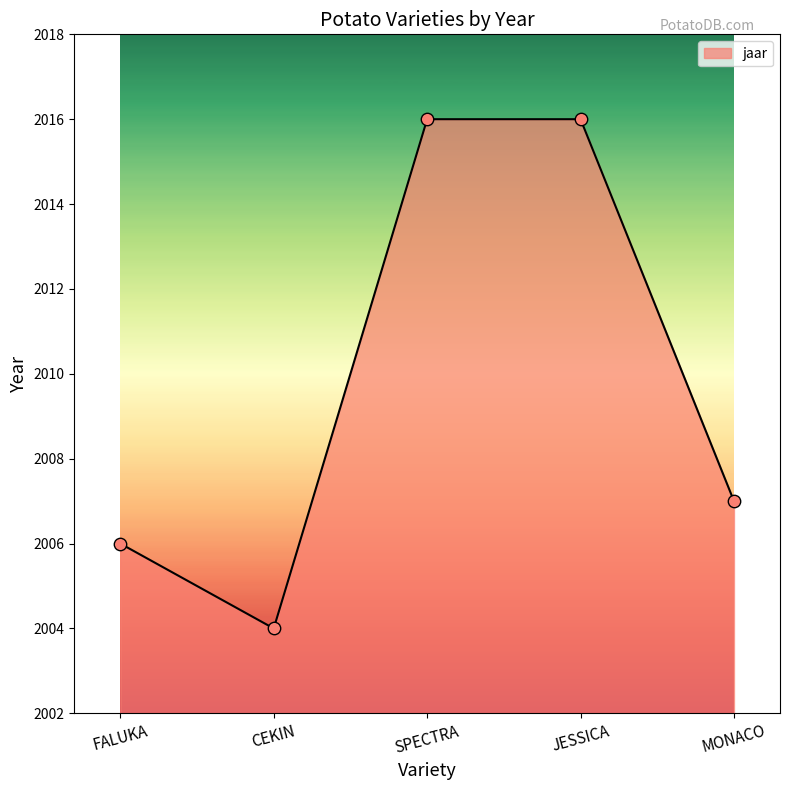

Which has a higher value, CEKIN or MONACO?

MONACO